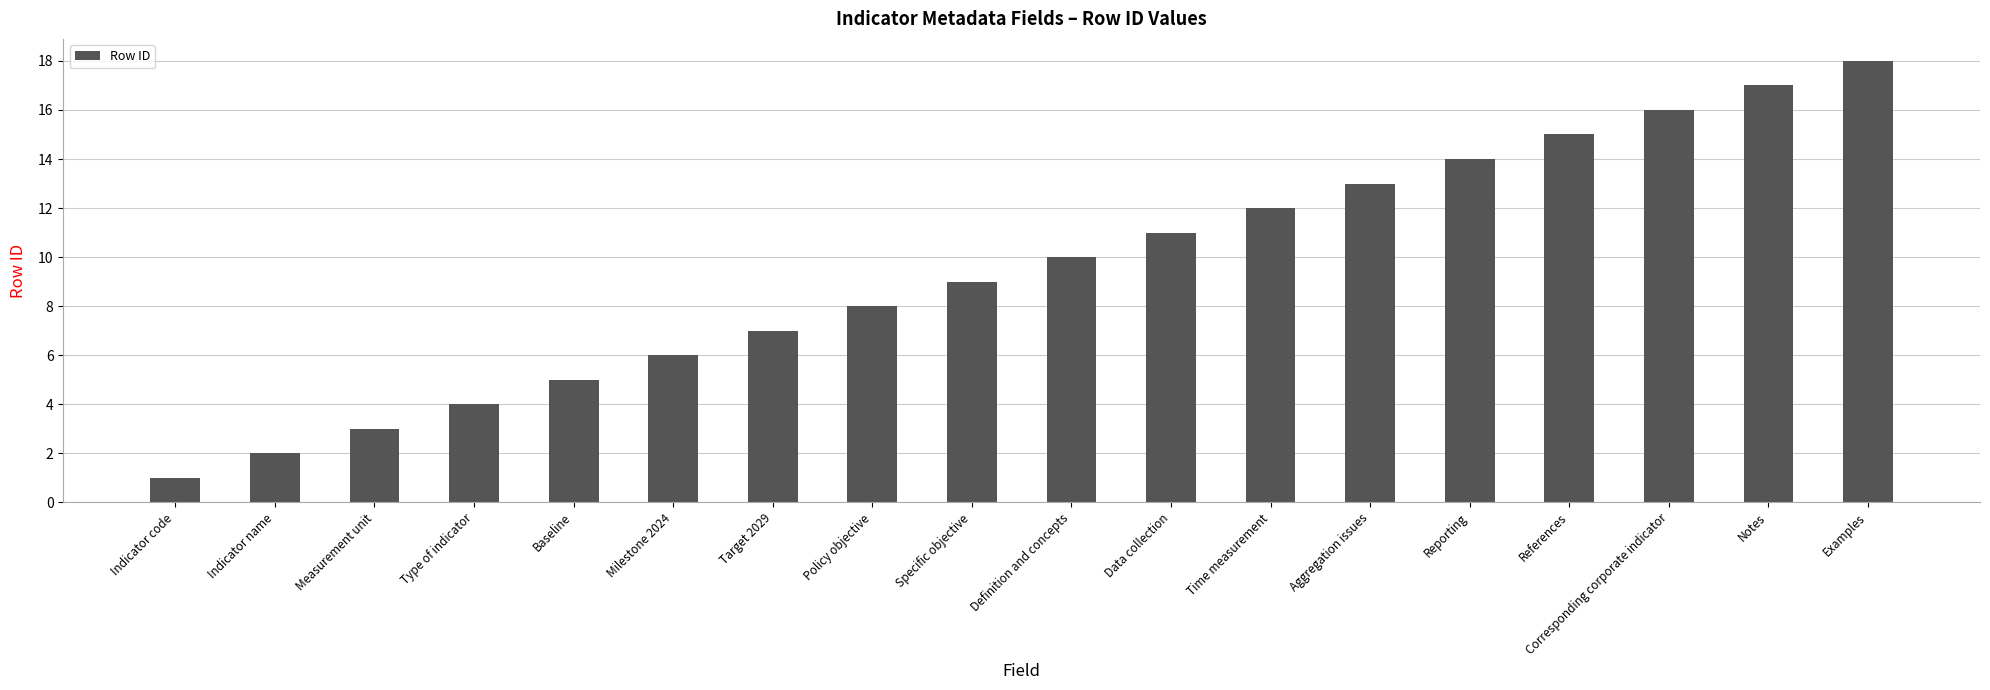

How many bars are there in total?

18